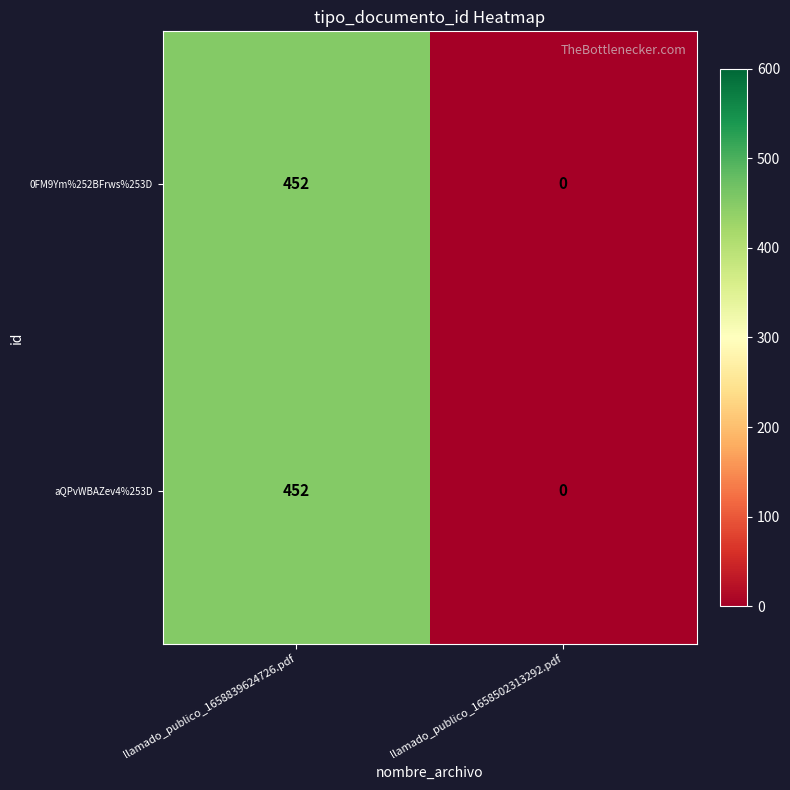

List the labels in order of 0FM9Ym%252BFrws%253D value, smallest first.

llamado_publico_1658502313292.pdf, llamado_publico_1658839624726.pdf